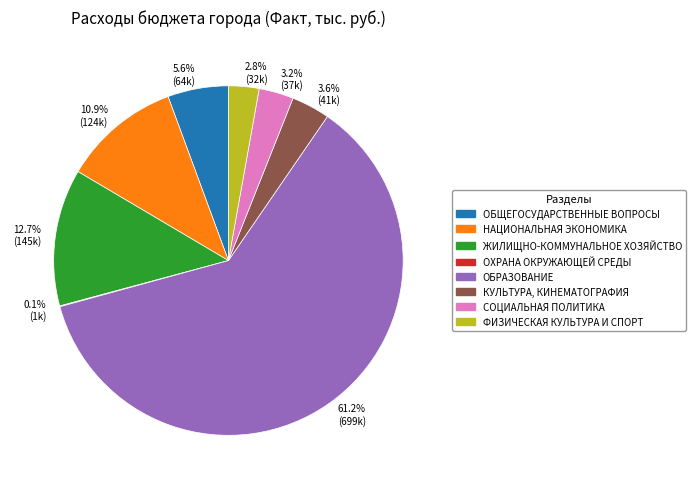

Which category has the biggest portion of the pie?

ОБРАЗОВАНИЕ